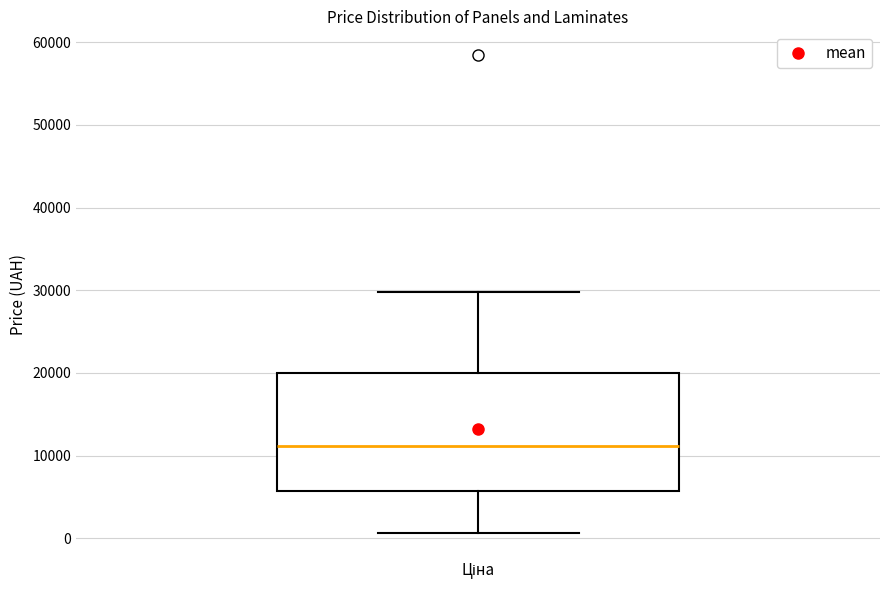

Transcribe this box plot: give where the median line is, the range the box spans, and where the two whiskers end, as read against the y-axis. The values are not printed on the chart, so give them approximately, as read against the axis.

median 11000, box 6000 to 20000, whiskers 1000 to 30000